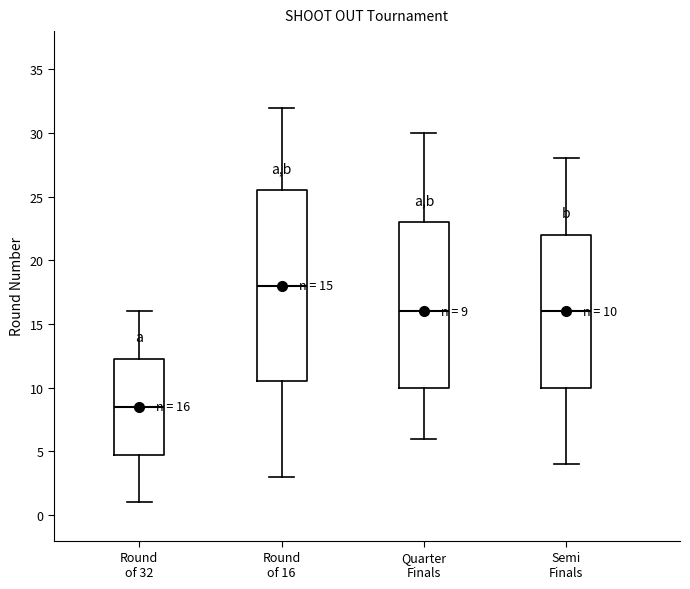

Comparing the boxes themselves (not the whiskers), which one is the tallest?

Round of 16